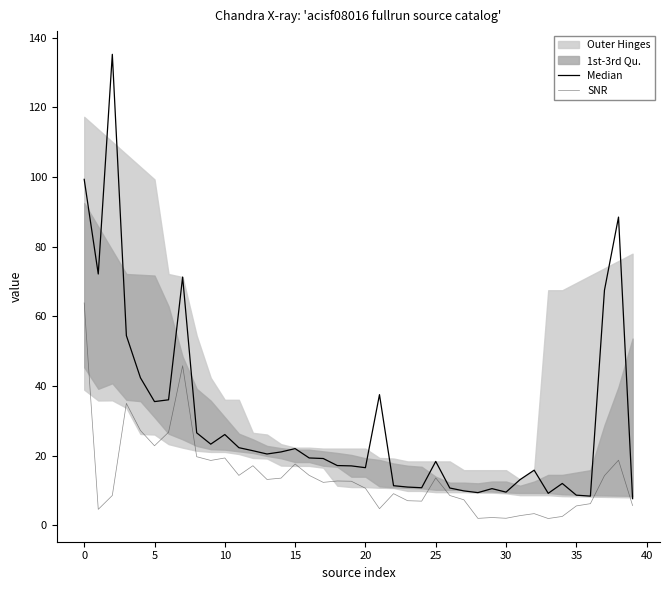

What is the average value of the Median series?

29.7